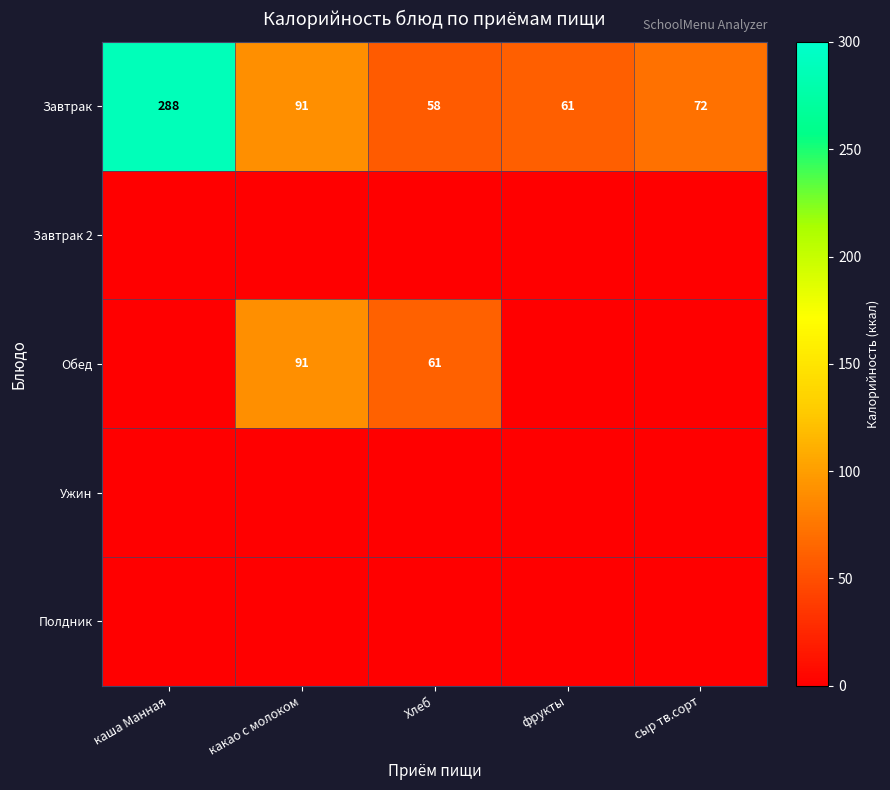

The value of Завтрак at сыр тв.сорт is 98. True or false?

False